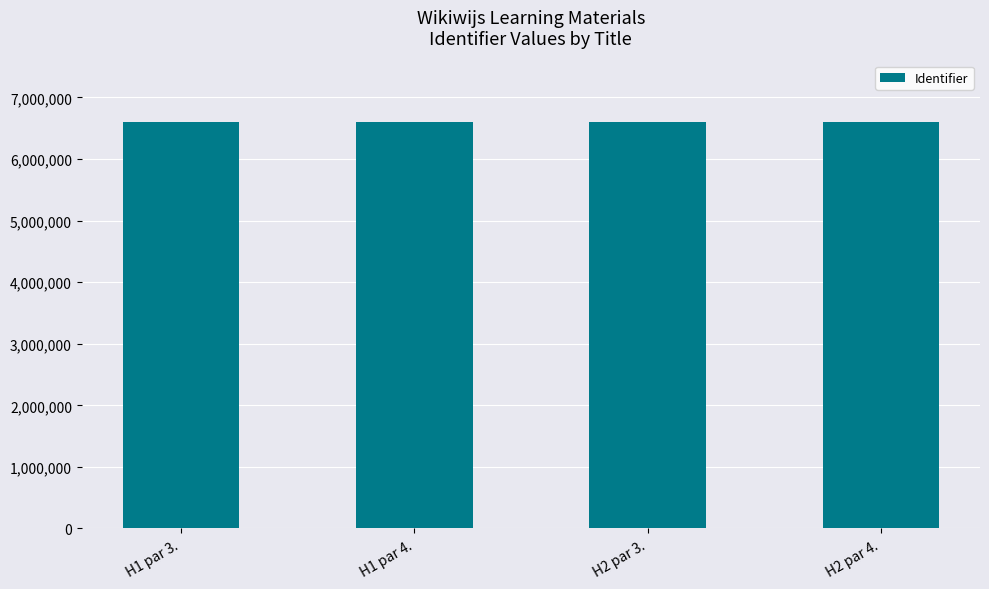

What is the label of the 1st bar from the left?

H1 par 3.